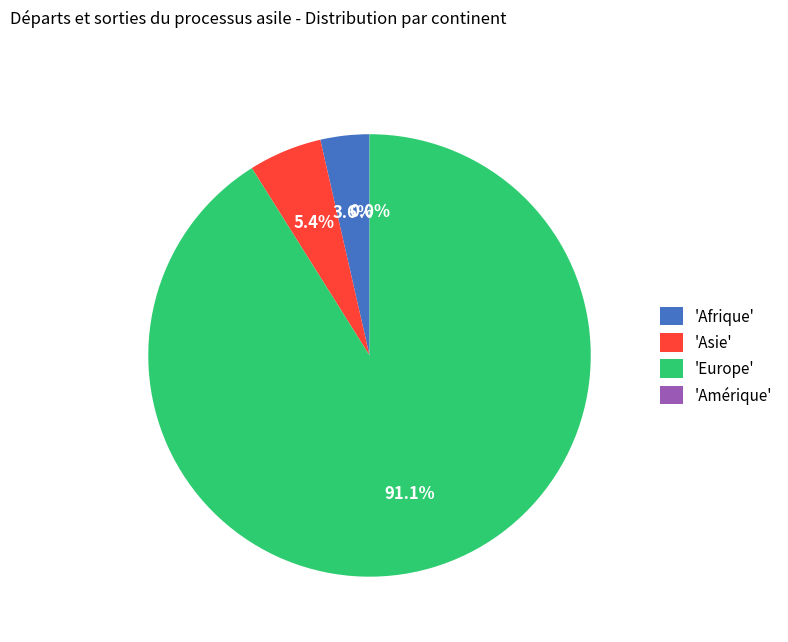

Which category has the biggest portion of the pie?

Europe